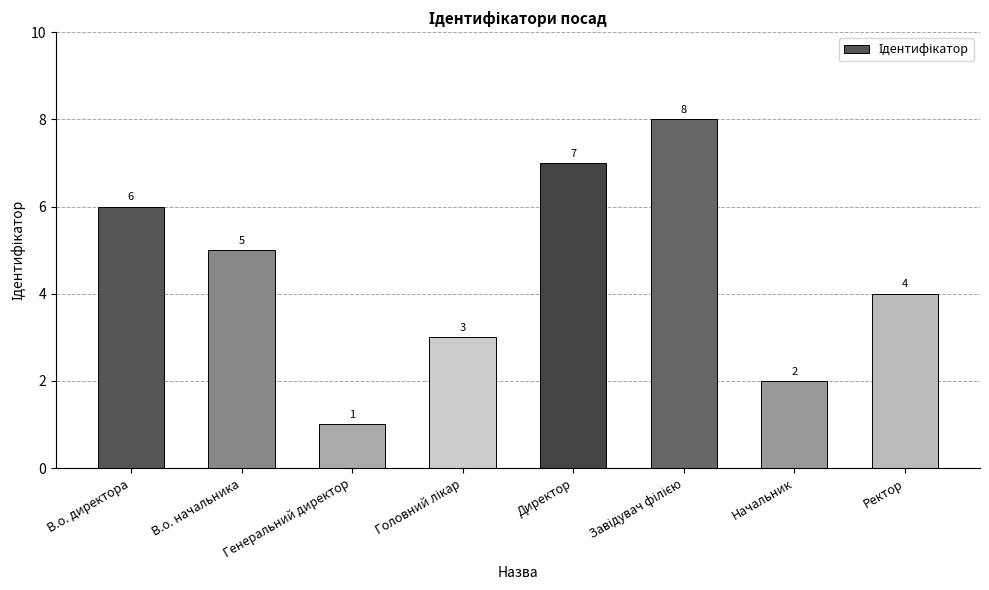

What is the minimum value shown in the chart?

1